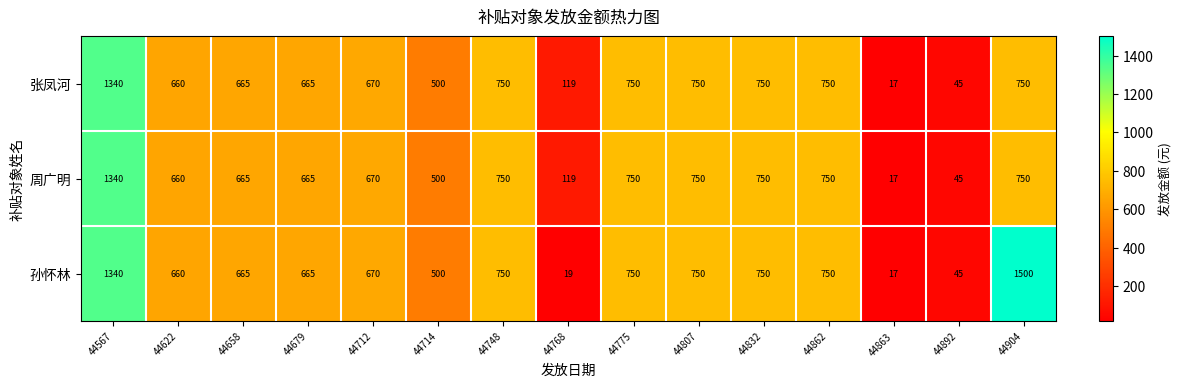

The 孙怀林 series shows 665 at 44679. True or false?

True